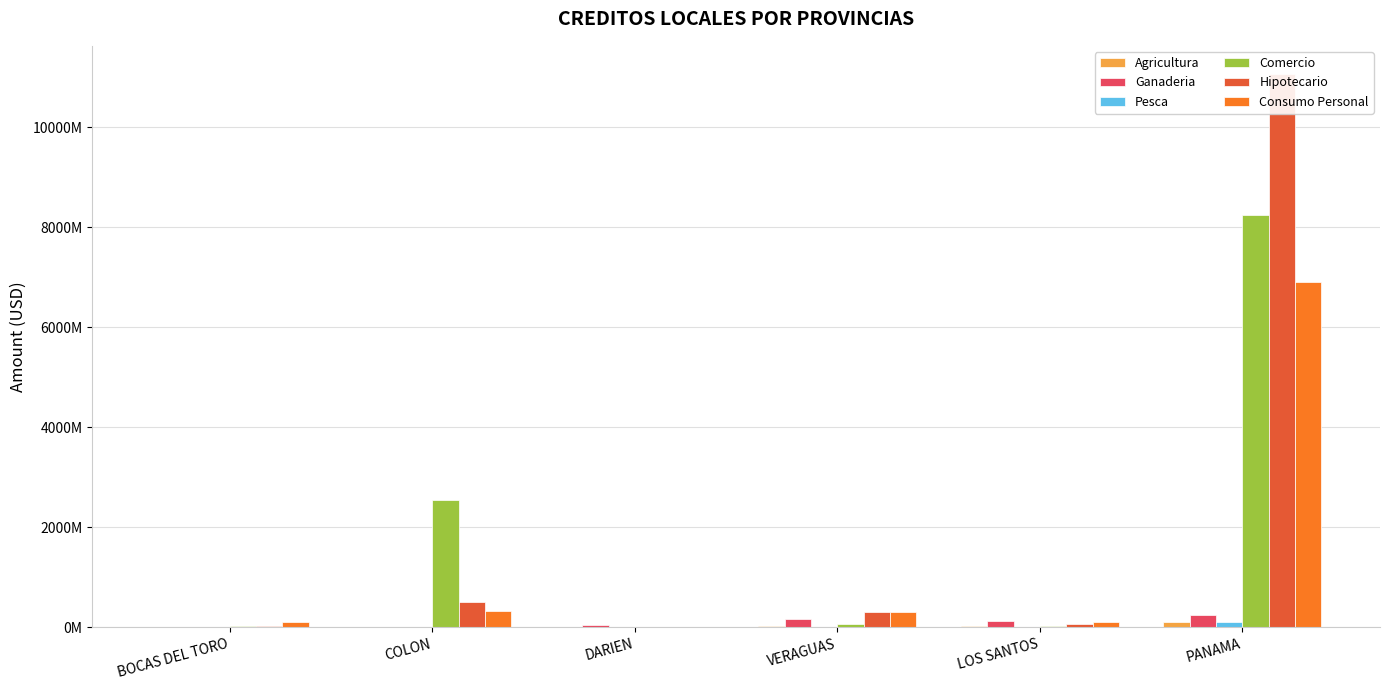

What is the maximum value shown in the chart?

11069730982.3